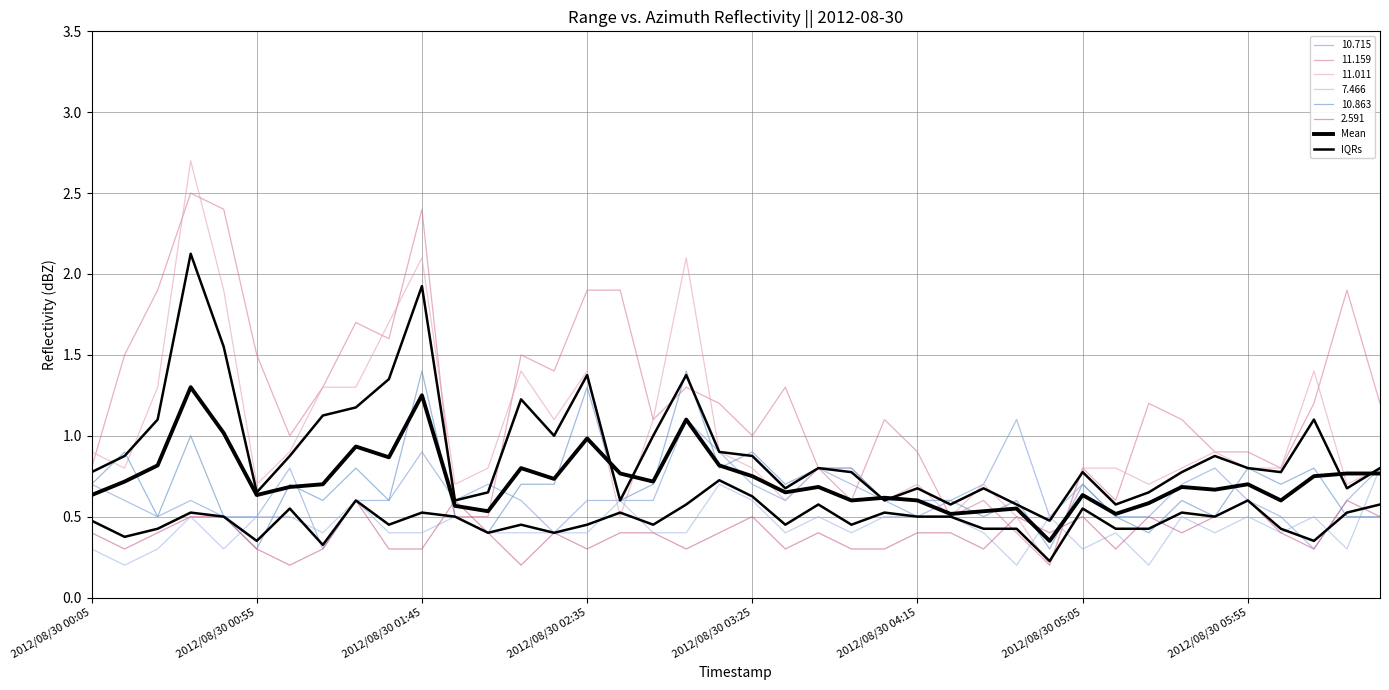

At how many categories does at least one series exceed 0?

40